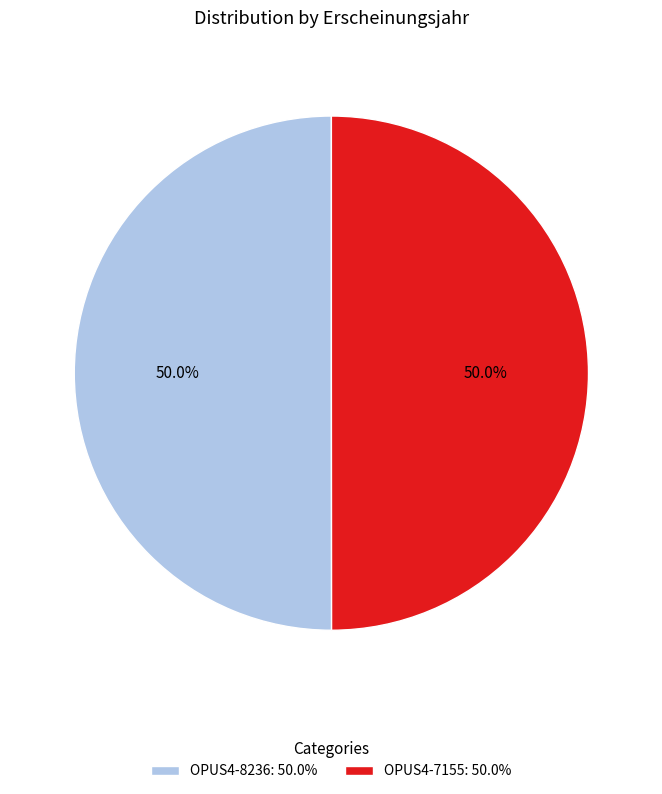

Is the sum of OPUS4-7155 and OPUS4-8236 greater than half?

Yes